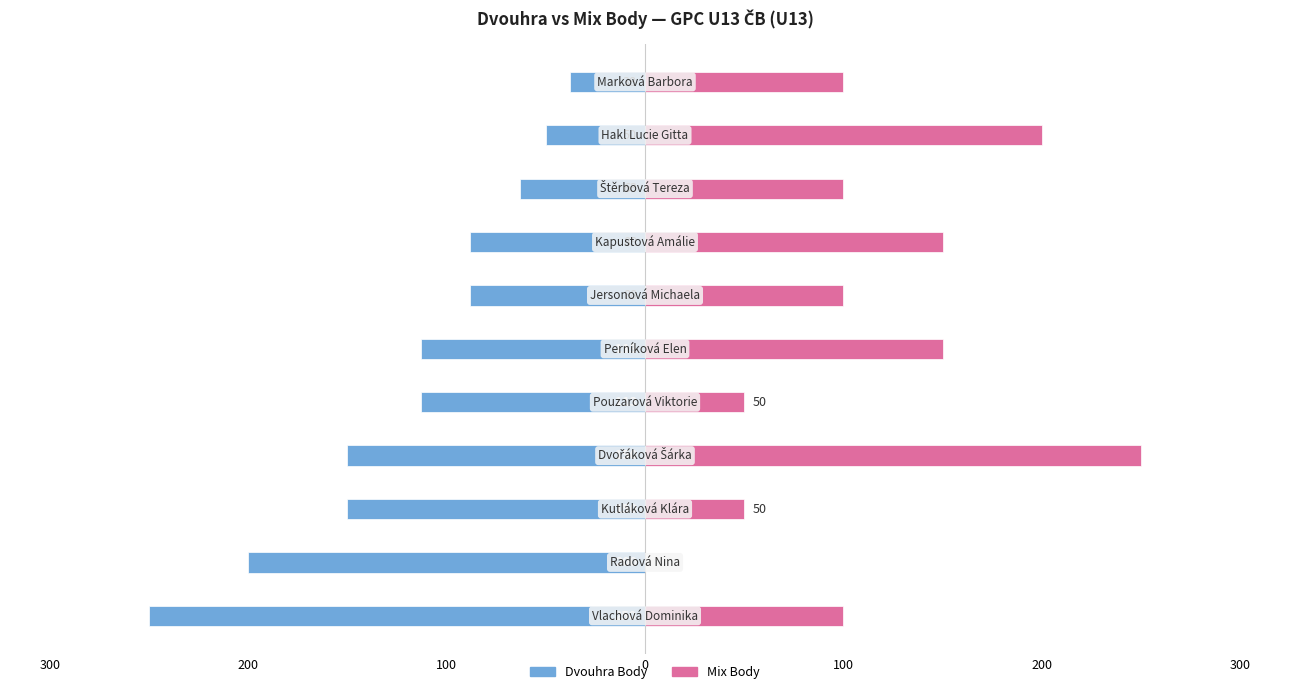

Read the Mix Body value at 100, to the nearest 5.

50